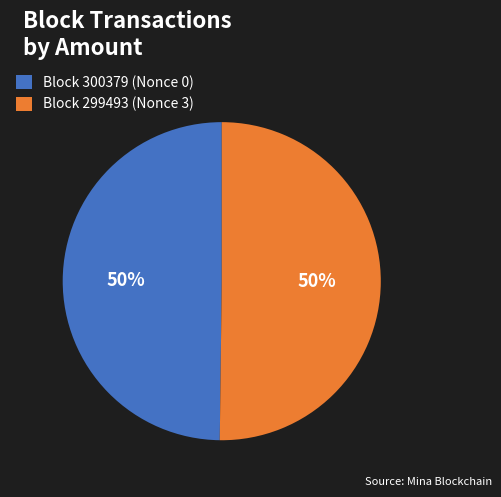

To the nearest percent, what is the combined percentage of Block 299493 (Nonce 3) and Block 300379 (Nonce 0)?

100%